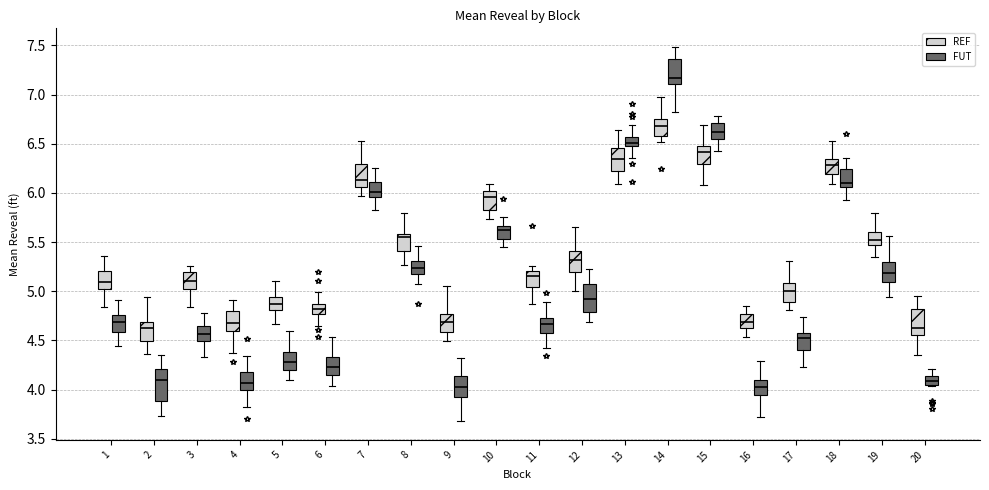

Reading left to right, read every box against the y-axis: the position of its median line, the range the box covers, and the ends of its whiskers. The values are not printed on the chart, so give them approximately, as read against the axis.

1 (REF): median 5.10, box 5.05 to 5.20, whiskers 4.85 to 5.35
1 (FUT): median 4.70, box 4.60 to 4.75, whiskers 4.45 to 4.90
2 (REF): median 4.60, box 4.50 to 4.70, whiskers 4.35 to 4.95
2 (FUT): median 4.10, box 3.90 to 4.20, whiskers 3.75 to 4.35
3 (REF): median 5.10, box 5.00 to 5.20, whiskers 4.85 to 5.25
3 (FUT): median 4.55, box 4.50 to 4.65, whiskers 4.35 to 4.80
4 (REF): median 4.70, box 4.60 to 4.80, whiskers 4.40 to 4.90
4 (FUT): median 4.05, box 4.00 to 4.20, whiskers 3.80 to 4.35
5 (REF): median 4.85, box 4.80 to 4.95, whiskers 4.65 to 5.10
5 (FUT): median 4.30, box 4.20 to 4.40, whiskers 4.10 to 4.60
6 (REF): median 4.80, box 4.75 to 4.85, whiskers 4.65 to 5.00
6 (FUT): median 4.25, box 4.15 to 4.35, whiskers 4.05 to 4.55
7 (REF): median 6.15, box 6.05 to 6.30, whiskers 5.95 to 6.55
7 (FUT): median 6.00, box 5.95 to 6.10, whiskers 5.85 to 6.25
8 (REF): median 5.55, box 5.40 to 5.60, whiskers 5.25 to 5.80
8 (FUT): median 5.25, box 5.15 to 5.30, whiskers 5.05 to 5.45
9 (REF): median 4.70, box 4.60 to 4.75, whiskers 4.50 to 5.05
9 (FUT): median 4.05, box 3.95 to 4.15, whiskers 3.70 to 4.30
10 (REF): median 5.95, box 5.85 to 6.00, whiskers 5.75 to 6.10
10 (FUT): median 5.60, box 5.55 to 5.65, whiskers 5.45 to 5.75
11 (REF): median 5.15, box 5.05 to 5.20, whiskers 4.85 to 5.25
11 (FUT): median 4.65, box 4.55 to 4.75, whiskers 4.40 to 4.90
12 (REF): median 5.30, box 5.20 to 5.40, whiskers 5.00 to 5.65
12 (FUT): median 4.90, box 4.80 to 5.05, whiskers 4.70 to 5.20
13 (REF): median 6.35, box 6.20 to 6.45, whiskers 6.10 to 6.65
13 (FUT): median 6.50 (just above the box's lower edge), box 6.50 to 6.55, whiskers 6.35 to 6.70
14 (REF): median 6.70, box 6.60 to 6.75, whiskers 6.50 to 6.95
14 (FUT): median 7.15, box 7.10 to 7.35, whiskers 6.80 to 7.50
15 (REF): median 6.40, box 6.30 to 6.50, whiskers 6.10 to 6.70
15 (FUT): median 6.60, box 6.55 to 6.70, whiskers 6.40 to 6.80
16 (REF): median 4.70, box 4.65 to 4.75, whiskers 4.55 to 4.85
16 (FUT): median 4.00, box 3.95 to 4.10, whiskers 3.70 to 4.30
17 (REF): median 5.00, box 4.90 to 5.10, whiskers 4.80 to 5.30
17 (FUT): median 4.50, box 4.40 to 4.55, whiskers 4.25 to 4.75
18 (REF): median 6.30, box 6.20 to 6.35, whiskers 6.10 to 6.55
18 (FUT): median 6.10, box 6.05 to 6.25, whiskers 5.90 to 6.35
19 (REF): median 5.50, box 5.45 to 5.60, whiskers 5.35 to 5.80
19 (FUT): median 5.20, box 5.10 to 5.30, whiskers 4.95 to 5.55
20 (REF): median 4.65, box 4.55 to 4.80, whiskers 4.35 to 4.95
20 (FUT): median 4.10, box 4.05 to 4.15, whiskers 4.05 to 4.20